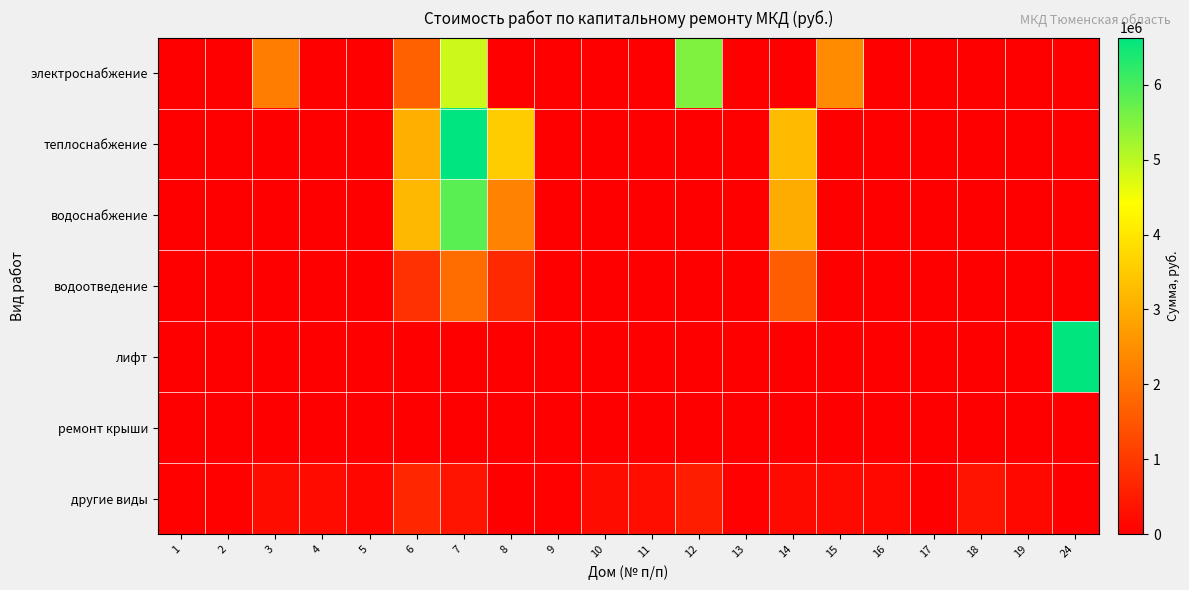

Rank the series by their maximum value, from highest to lowest.

теплоснабжение, лифт, водоснабжение, электроснабжение, водоотведение, другие виды, ремонт крыши